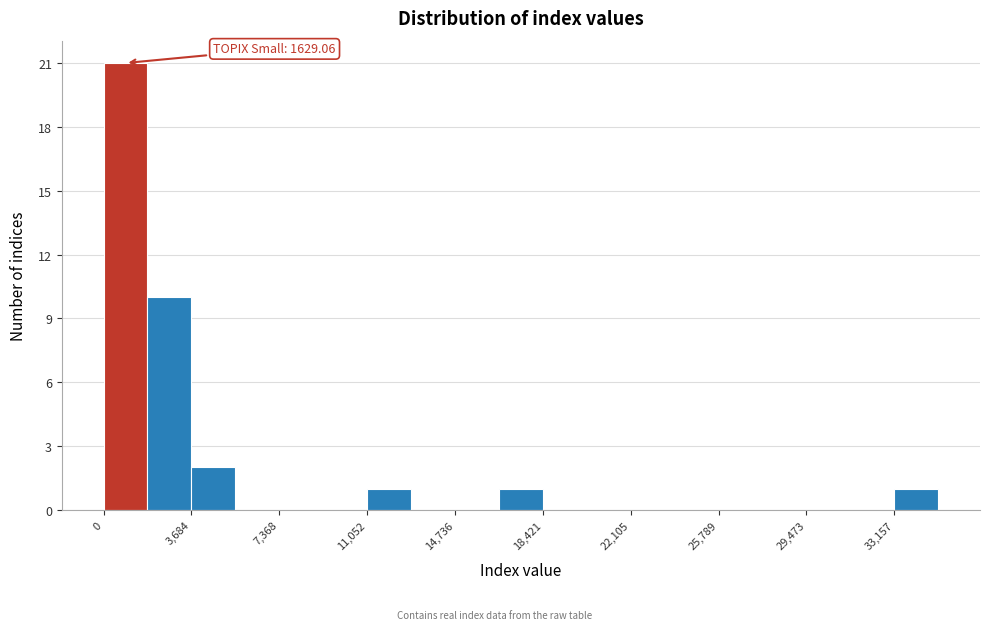

Read against the x-axis, roughly where is the centre of the tallest bar?

1000